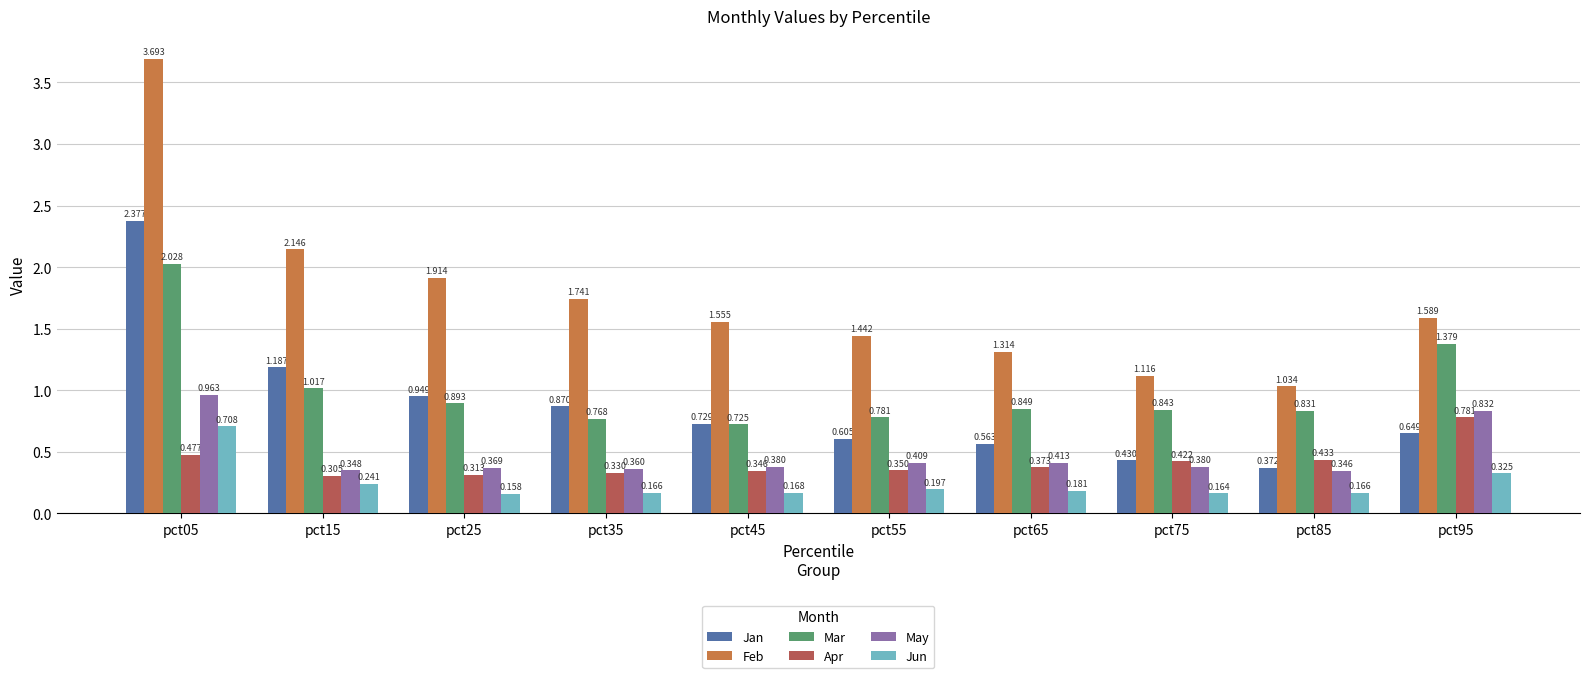

What are all the series names shown in the legend?

Jan, Feb, Mar, Apr, May, Jun